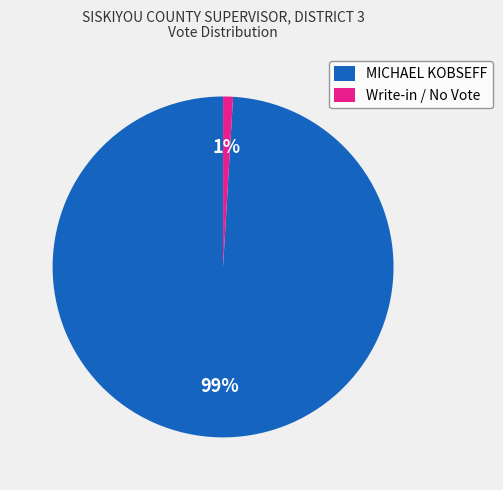

Which category has the smallest portion of the pie?

Write-in / No Vote